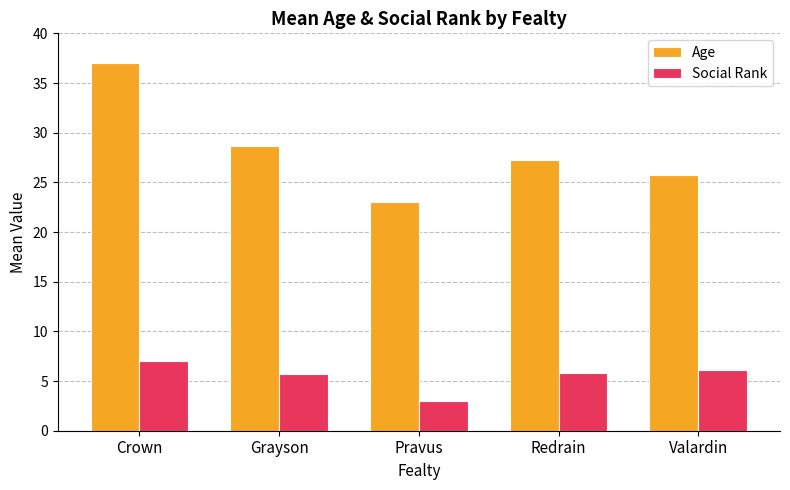

At Valardin, list the series in order from largest to smallest.

Age, Social Rank